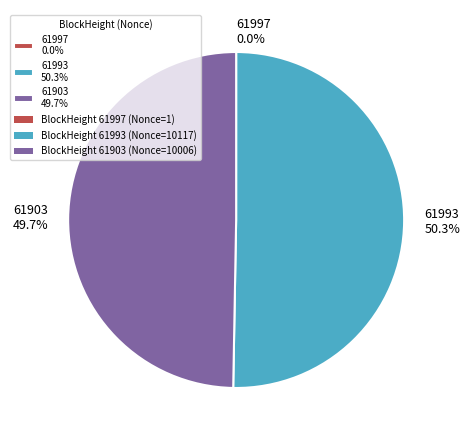

What is the majority slice?

61993 50.3%